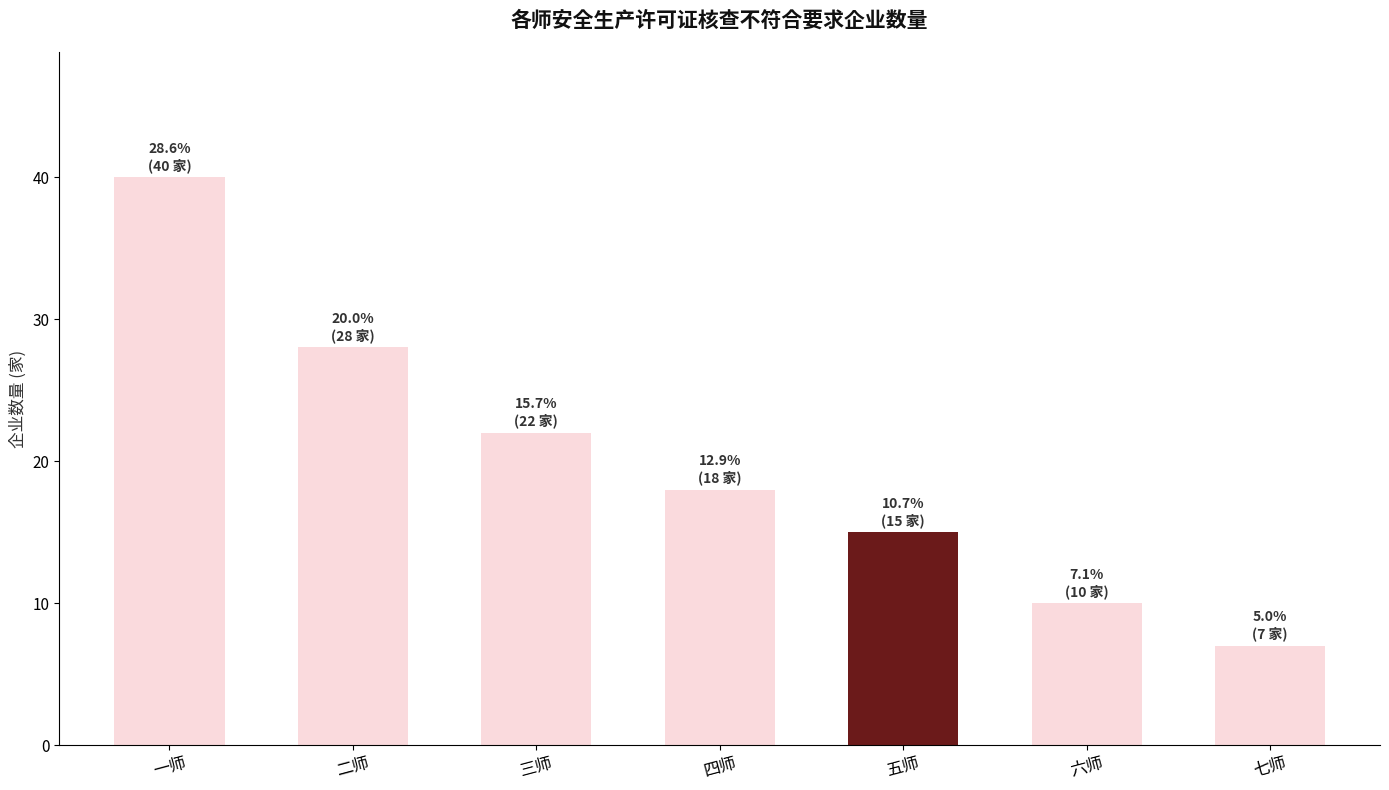

What value does the data have at 五师, to the nearest 5?

15